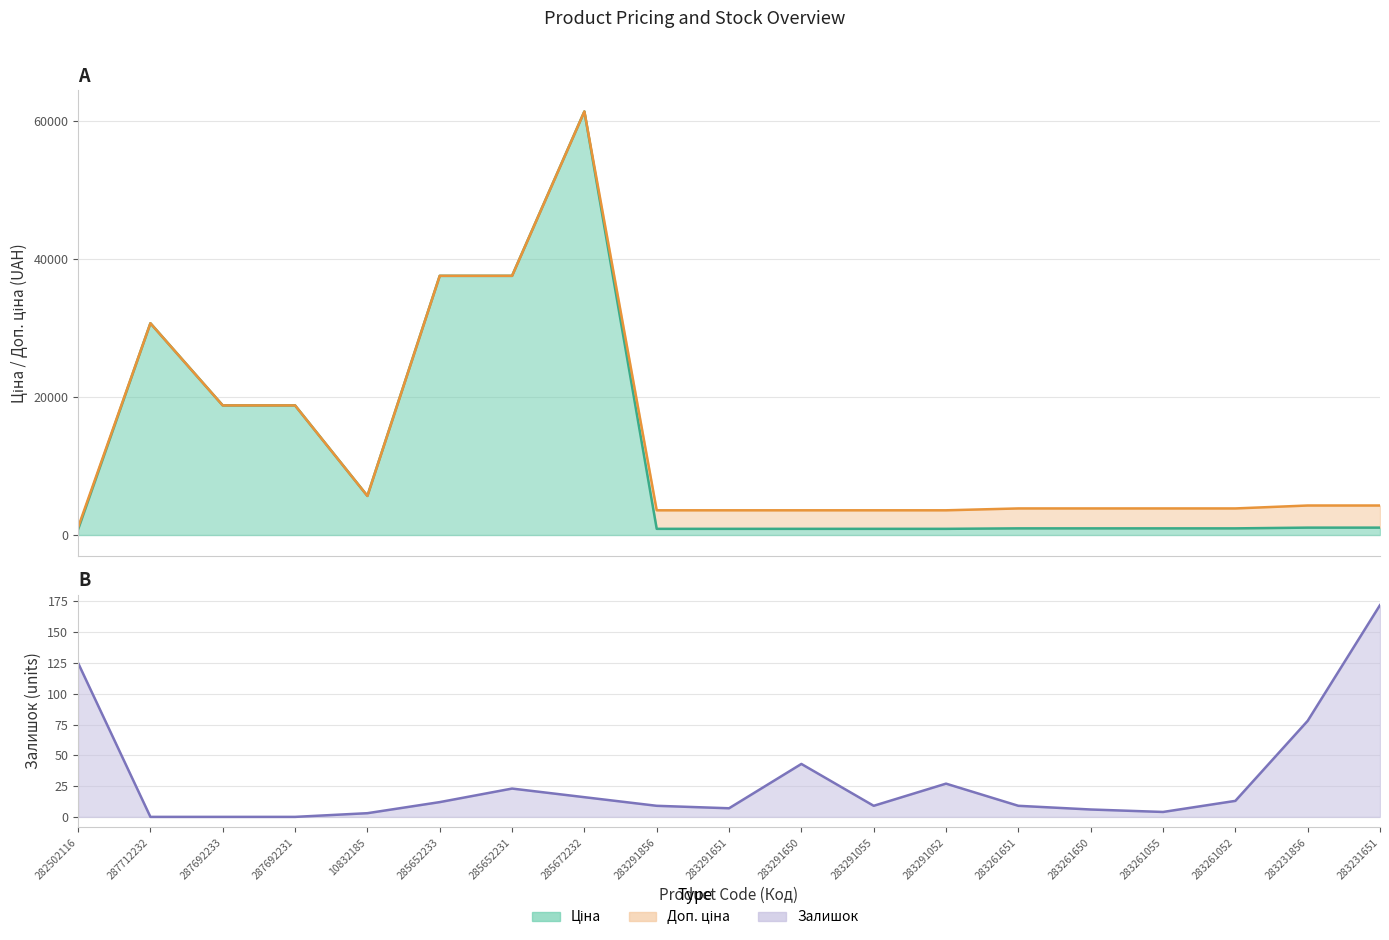

True or false: Залишок and Ціна cross at least once.

False